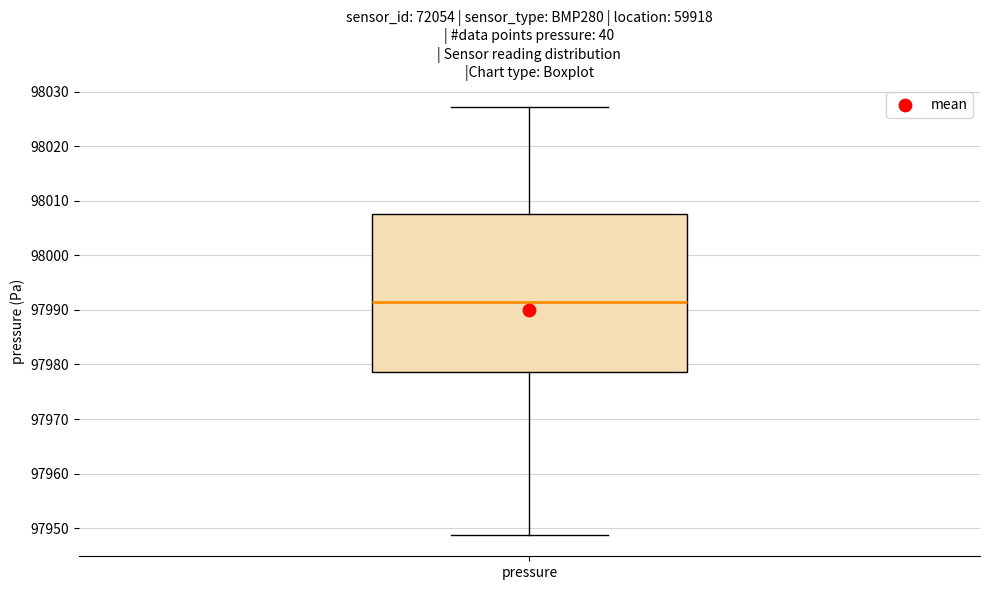

Read this box plot against the y-axis: the position of the median line, the range covered by the box, and the ends of both whiskers. The values are not printed on the chart, so give them approximately, as read against the axis.

median 97991, box 97979 to 98007, whiskers 97949 to 98027